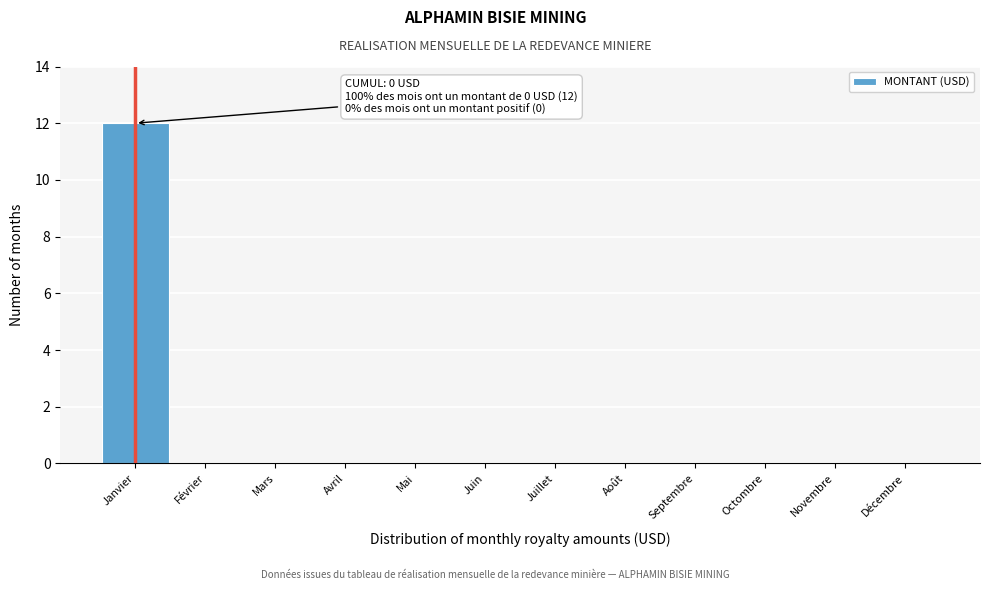

Reading left to right, extract all data points from this chart.

Janvier=12	Février=0	Mars=0	Avril=0	Mai=0	Juin=0	Juillet=0	Août=0	Septembre=0	Octombre=0	Novembre=0	Décembre=0